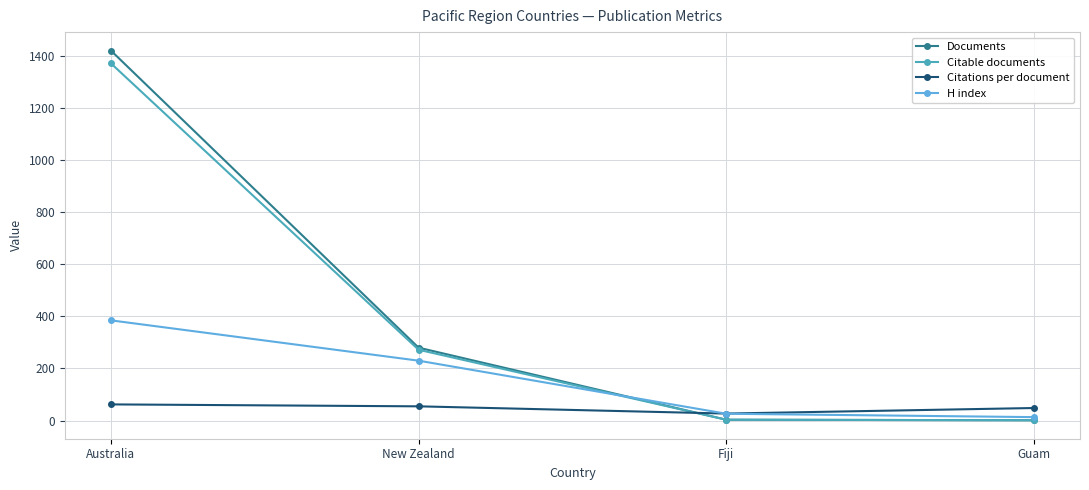

Count the number of categories in the chart.

4